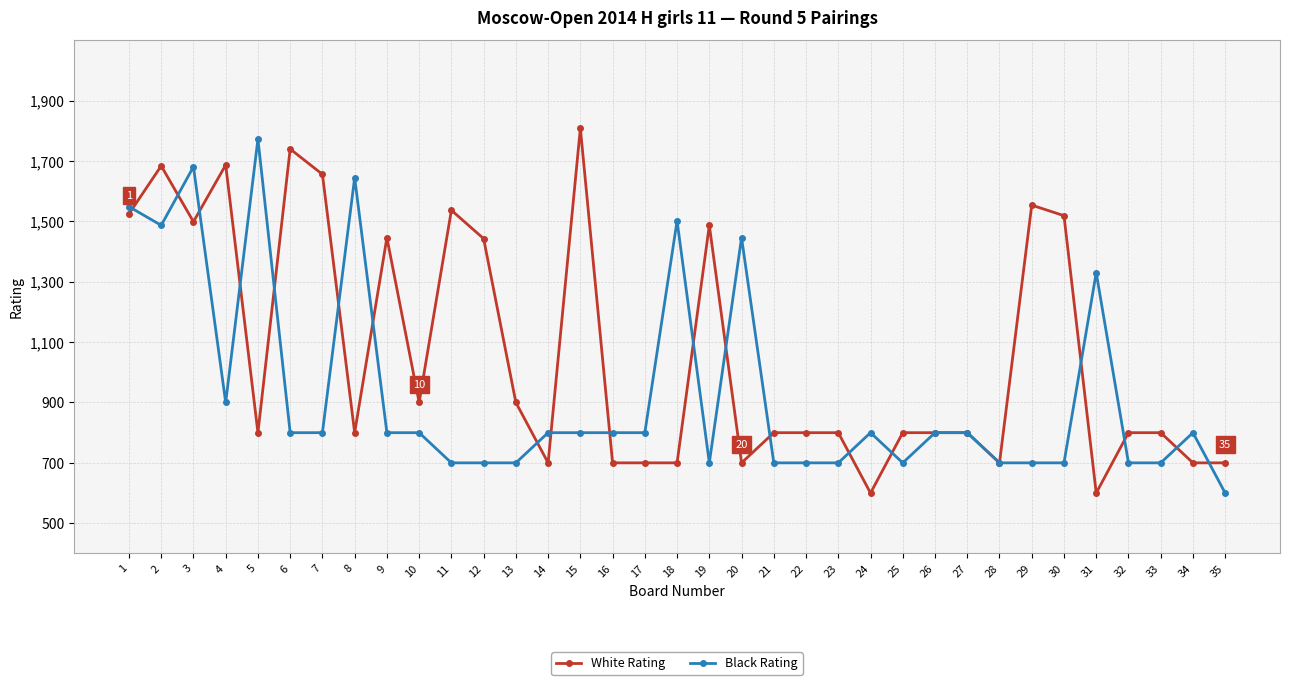

What is the average value of the Black Rating series?

932